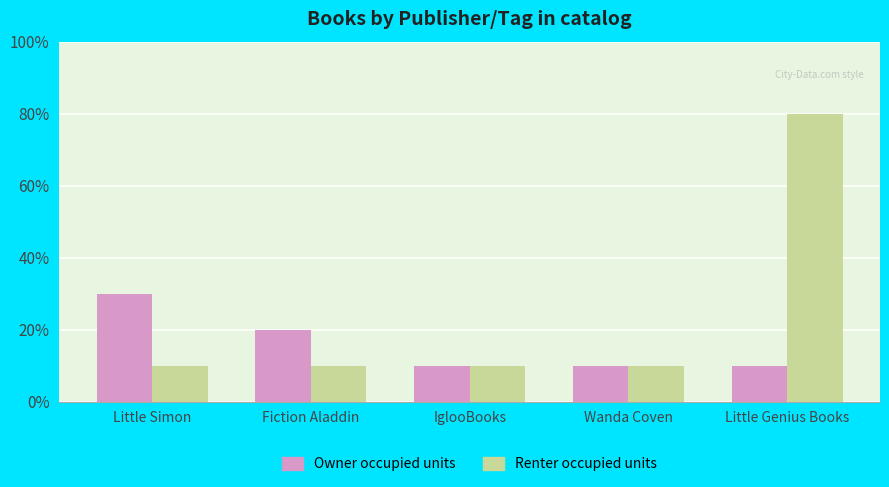

What is the label of the 3rd bar from the right?

IglooBooks